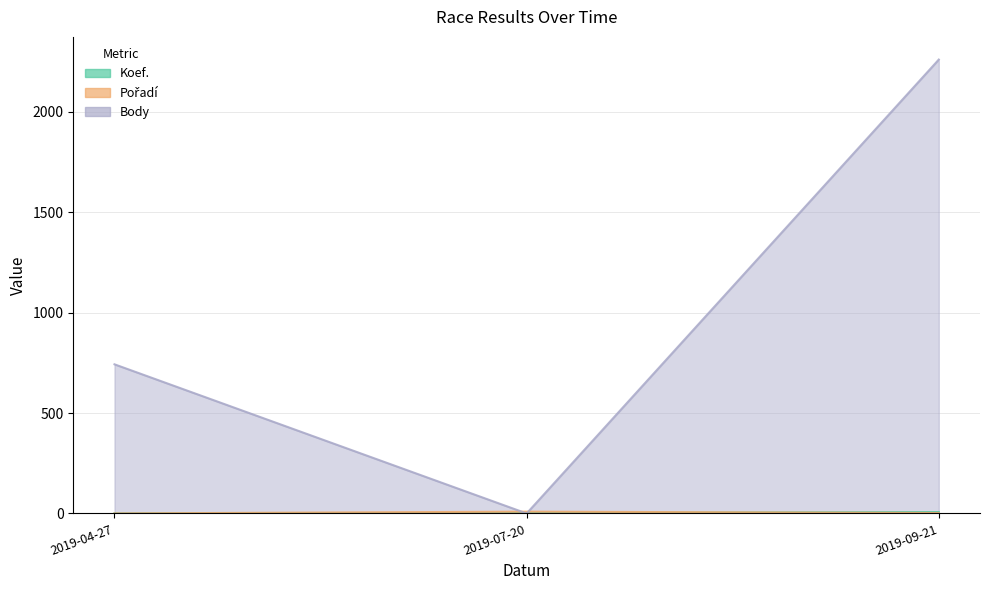

What is the difference between the Body values at 2019-04-27 and 2019-09-21?

1517.4